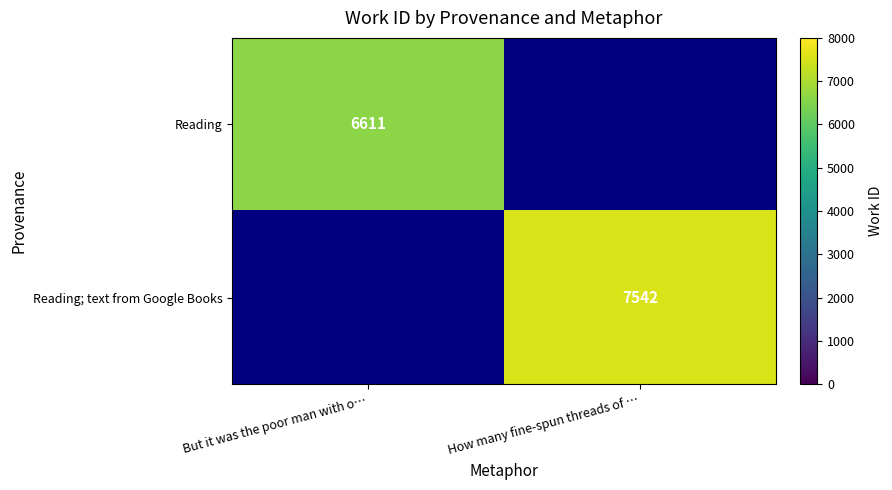

The value of Reading at But it was the poor man with o… is 11116. True or false?

False